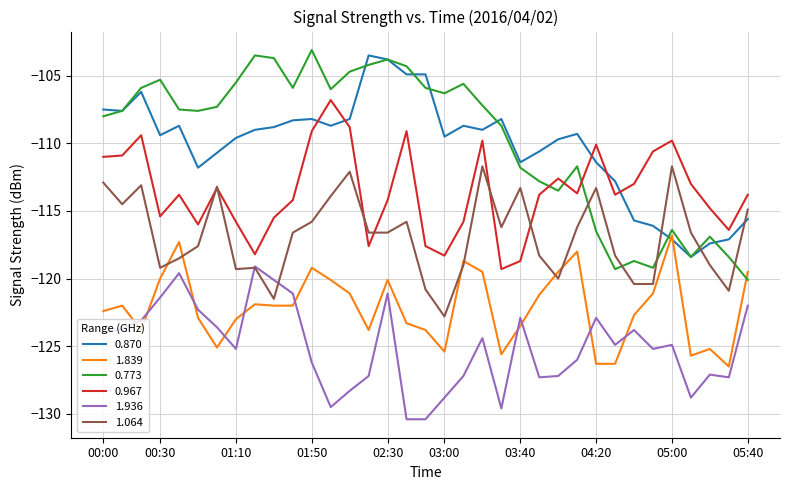

What is the lowest value of the 1.936 series?

-130.4